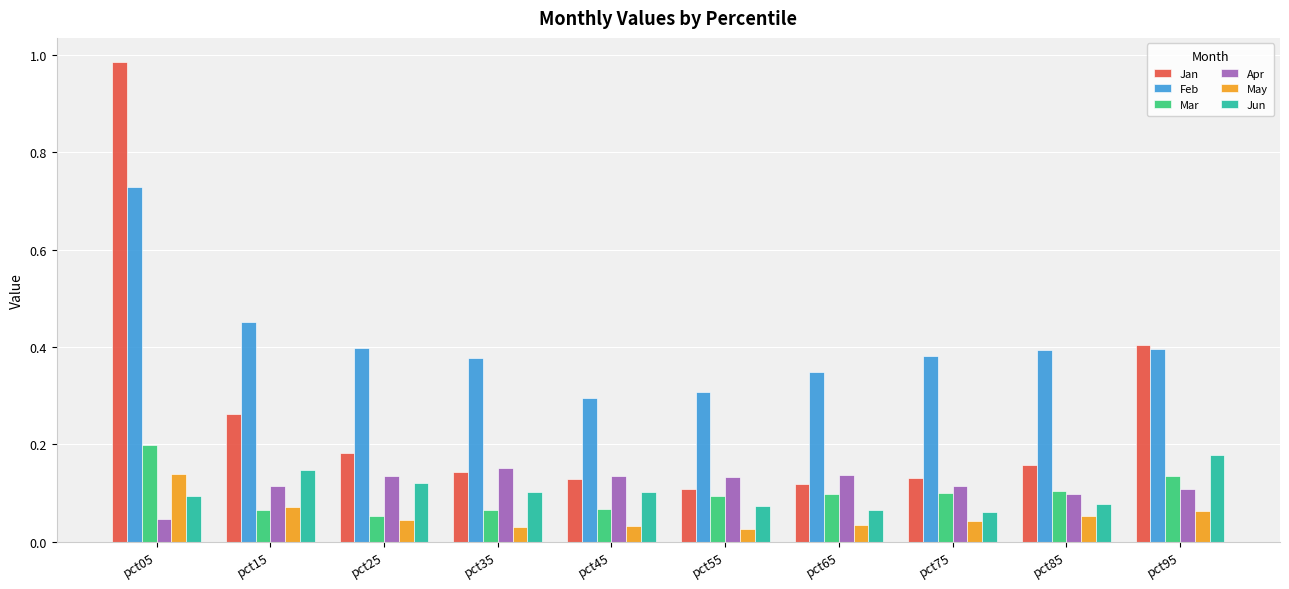

Between pct45 and pct75, which series saw the biggest shift?

Feb